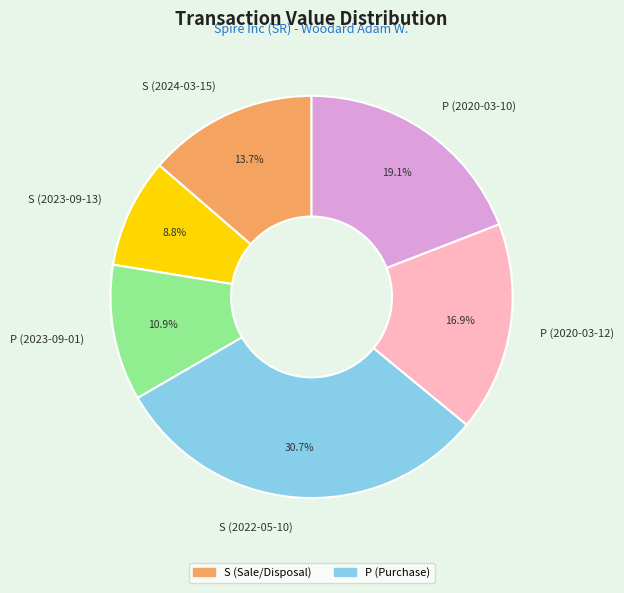

Which has a higher value, P (2020-03-10) or S (2024-03-15)?

P (2020-03-10)